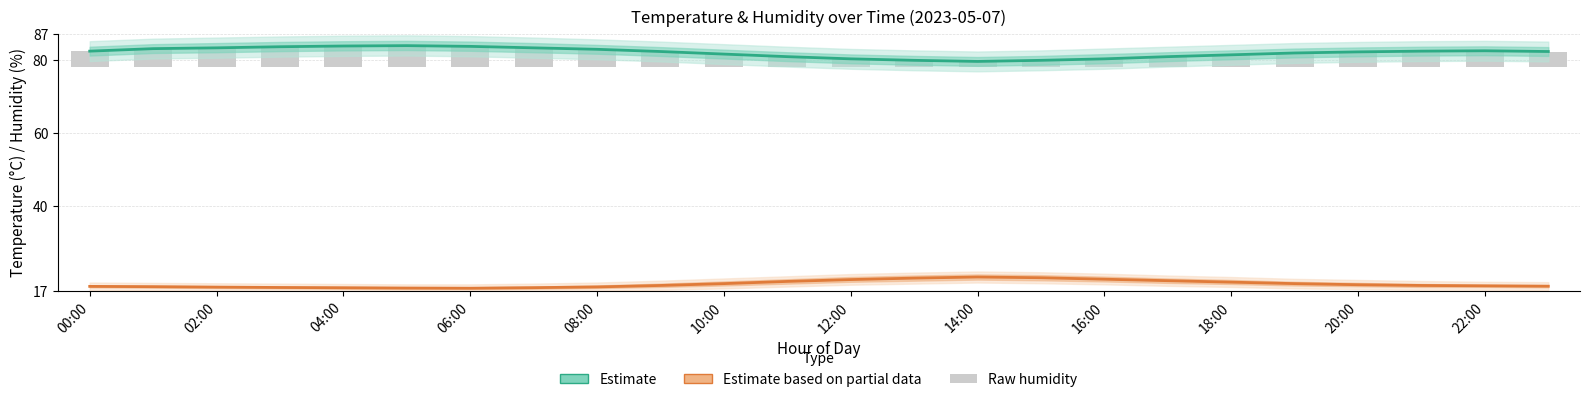

At how many categories does at least one series exceed 7?

24